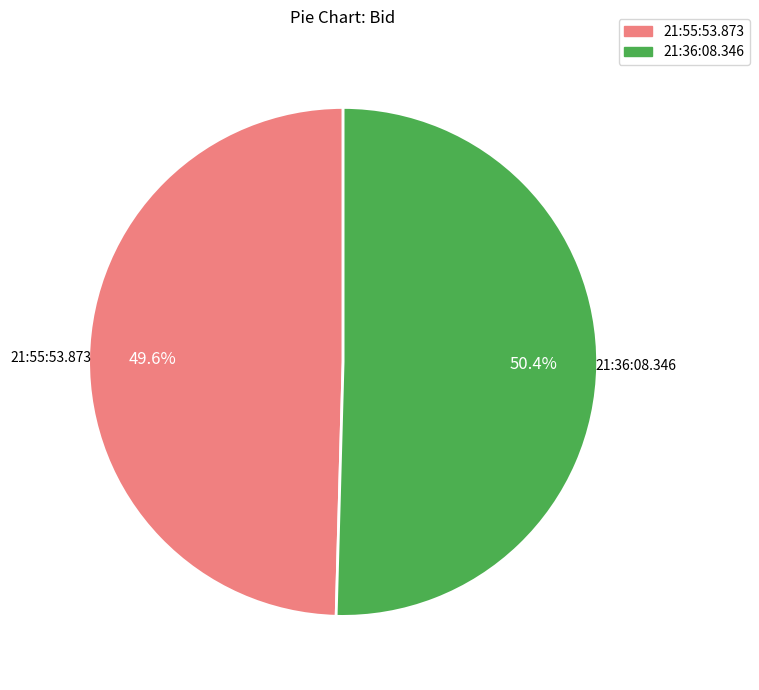

To the nearest percent, what is the combined percentage of 21:36:08.346 and 21:55:53.873?

100%